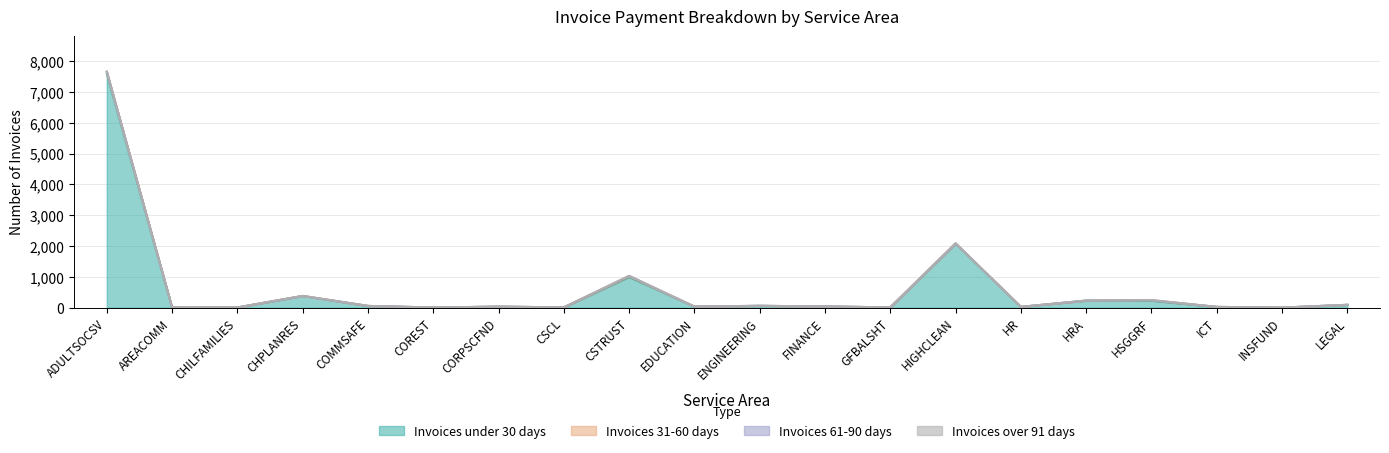

What is the difference between the highest and lowest values at CSTRUST?

1029